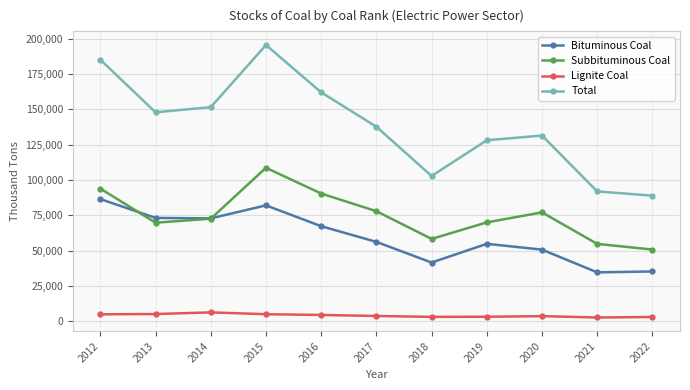

The value of Subbituminous Coal at 2019 is 28138. True or false?

False